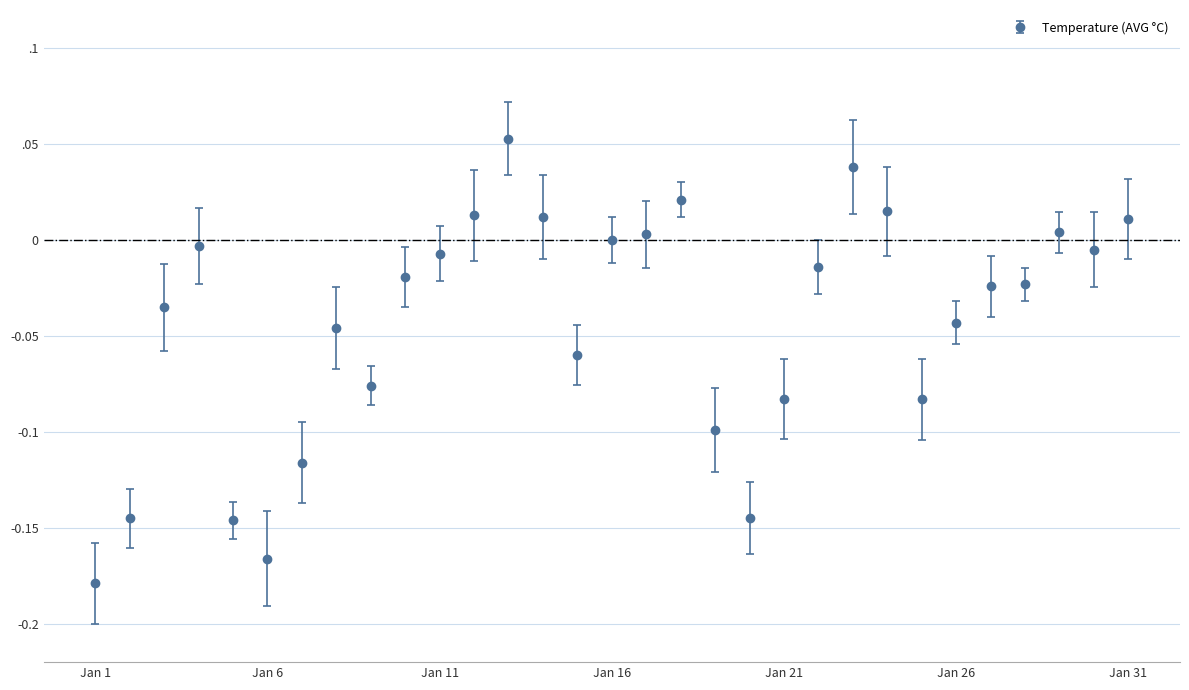

How many values are below 0?

21